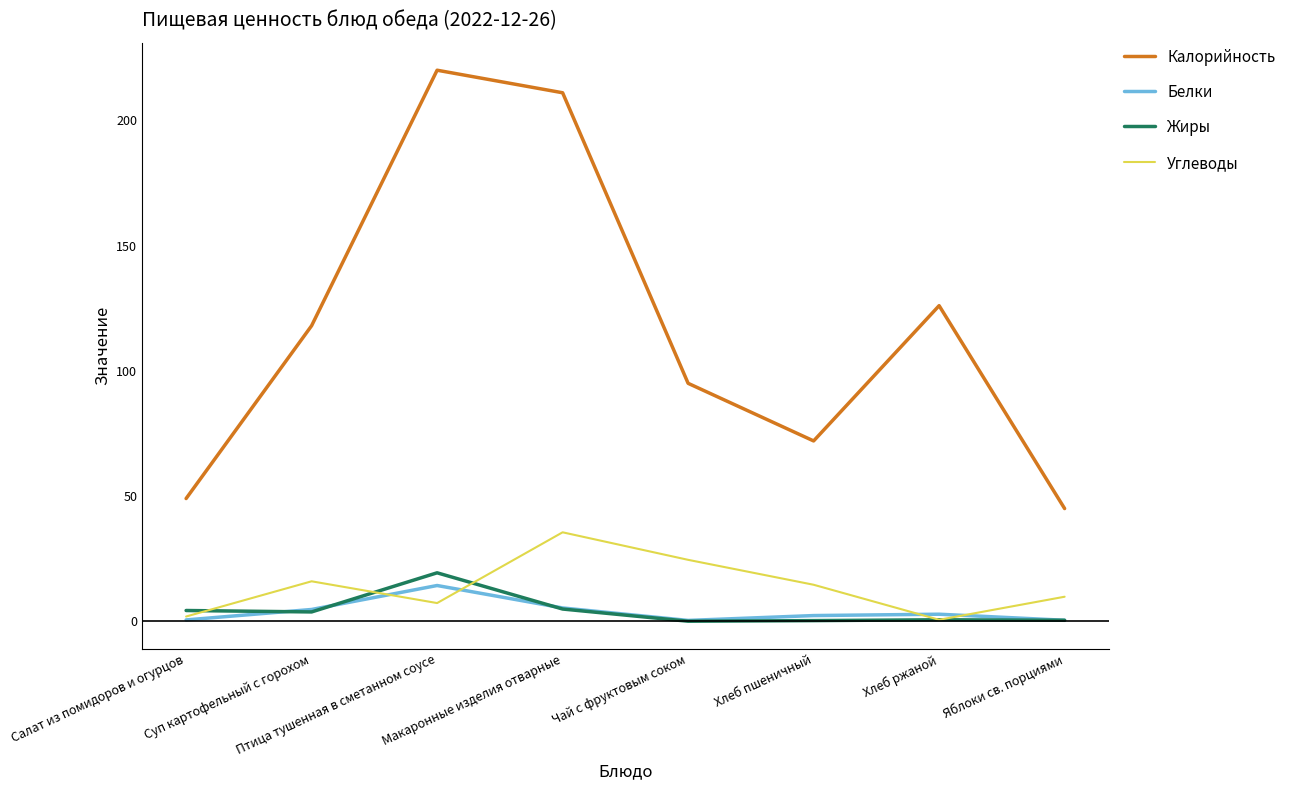

What is the minimum value for Калорийность?

45.0